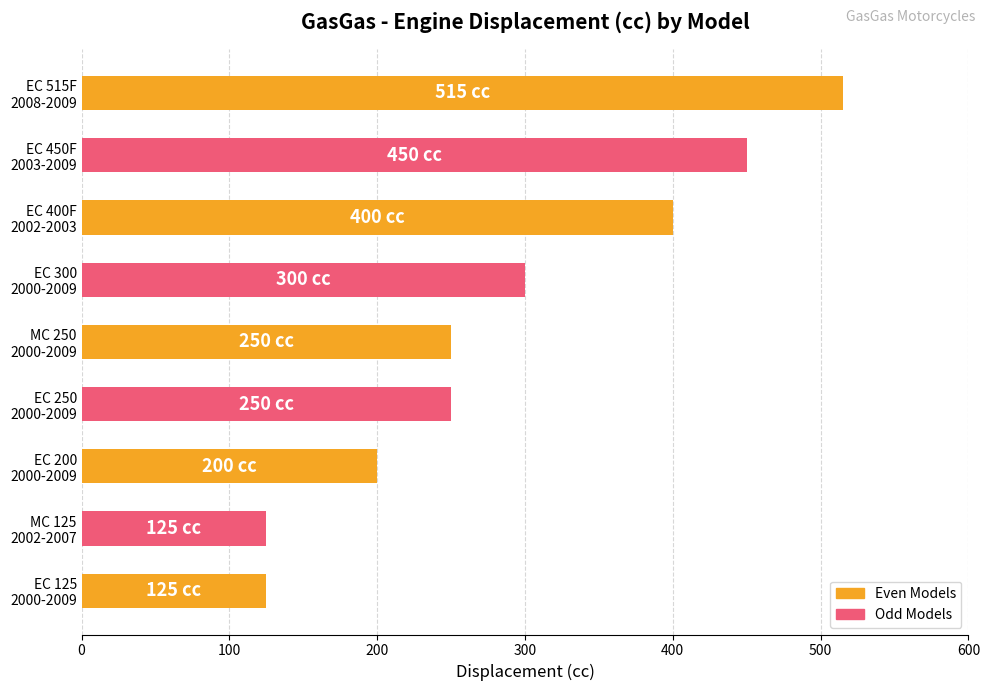

What is the smallest value displayed?

125